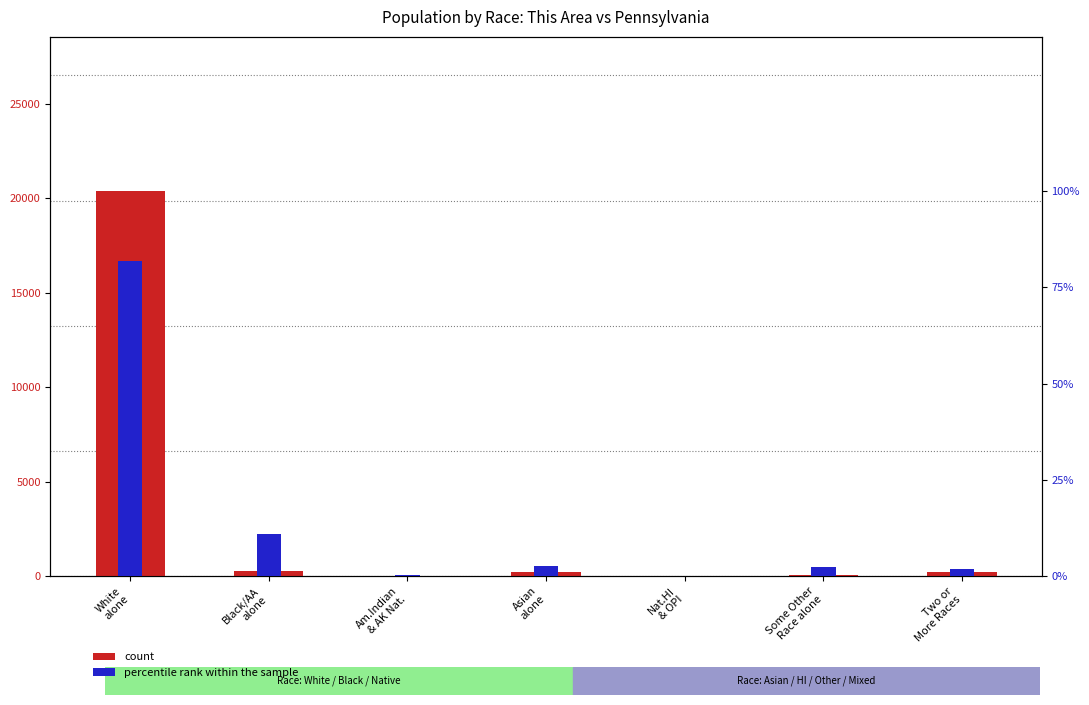

What is the difference between the second highest and second lowest values in the percentile rank within the sample series?

10.6